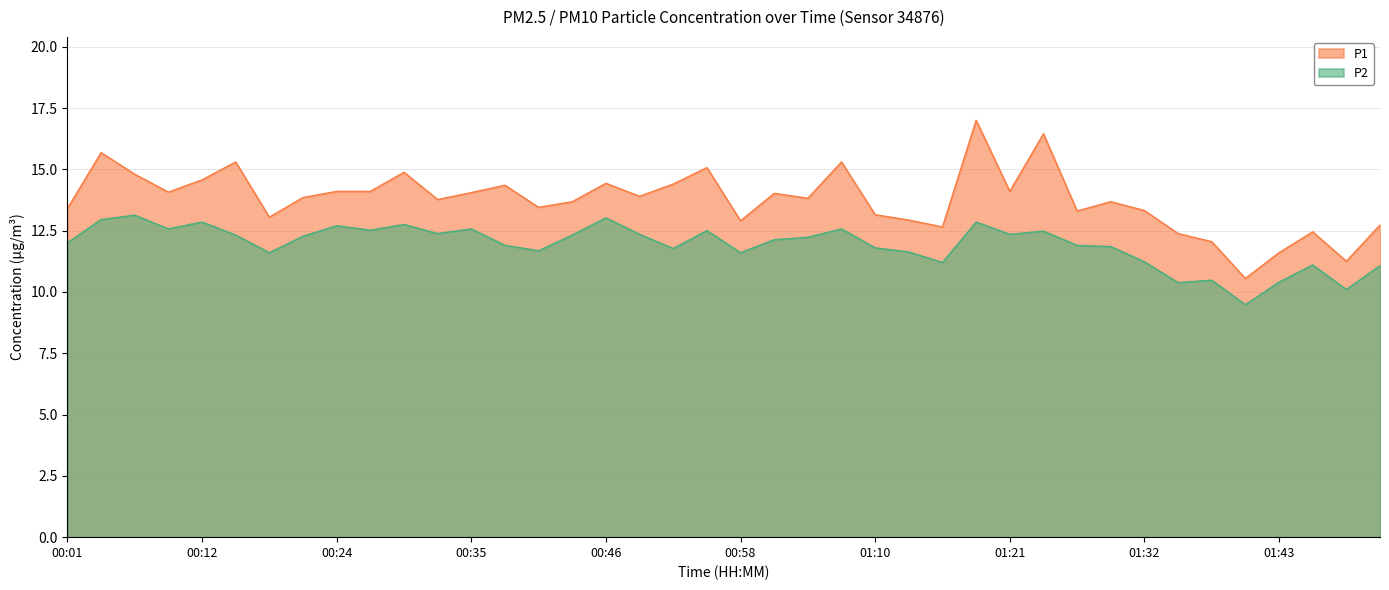

Where does the P2 series first go above 12?

00:04